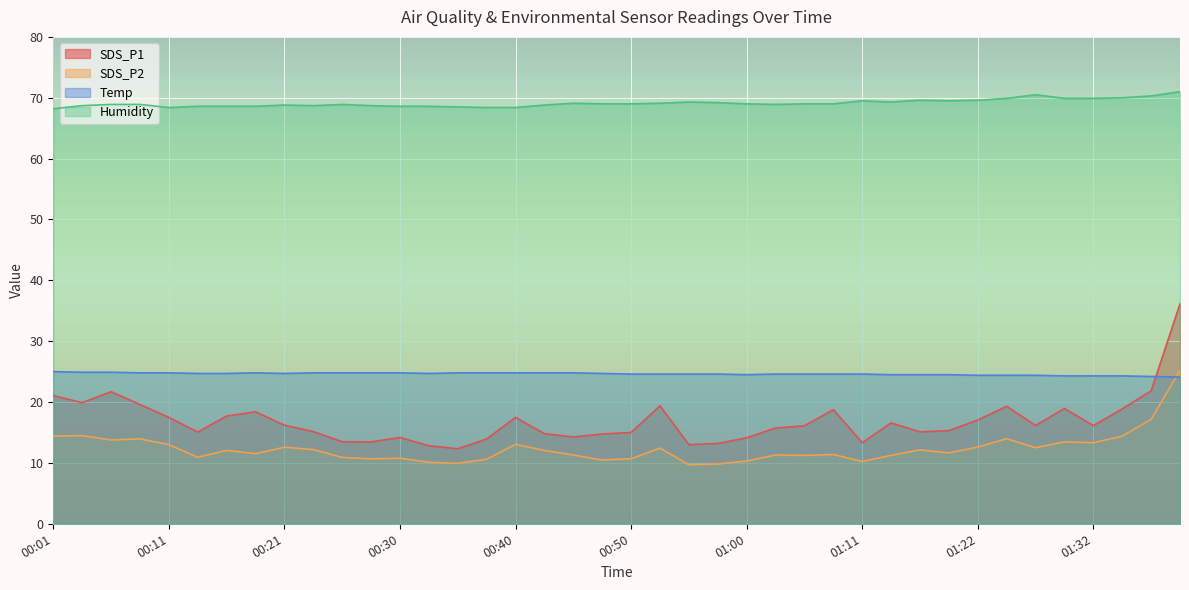

True or false: SDS_P2 and Humidity cross at least once.

False